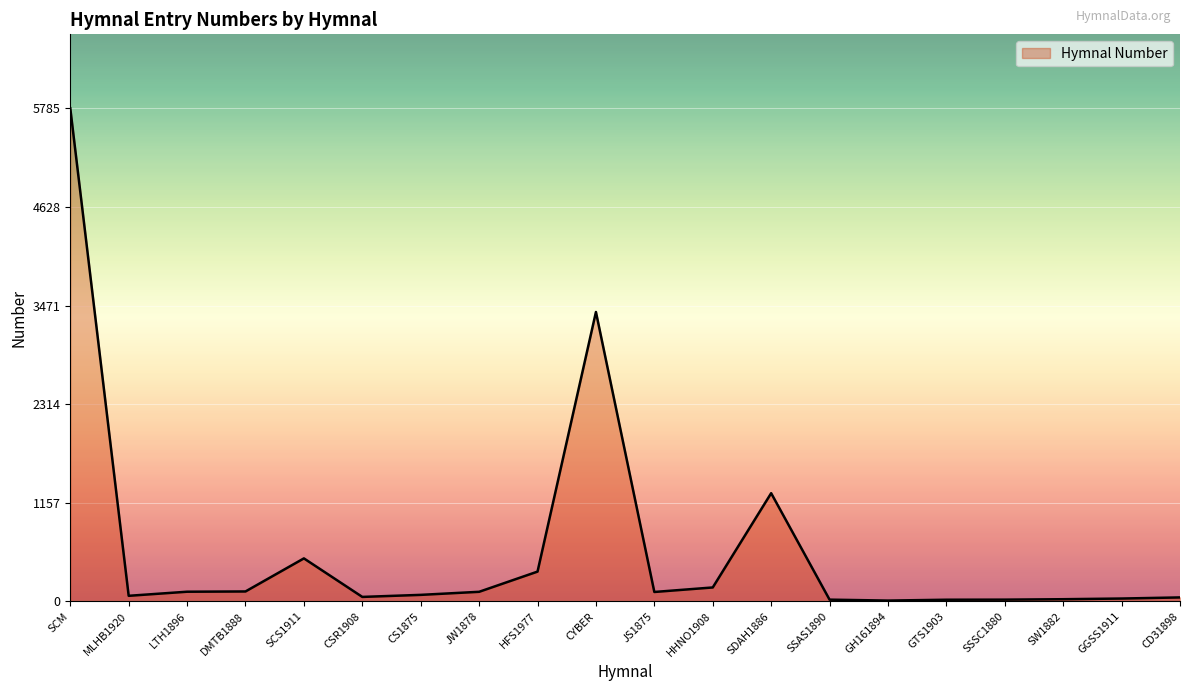

What is the maximum value shown in the chart?

5785